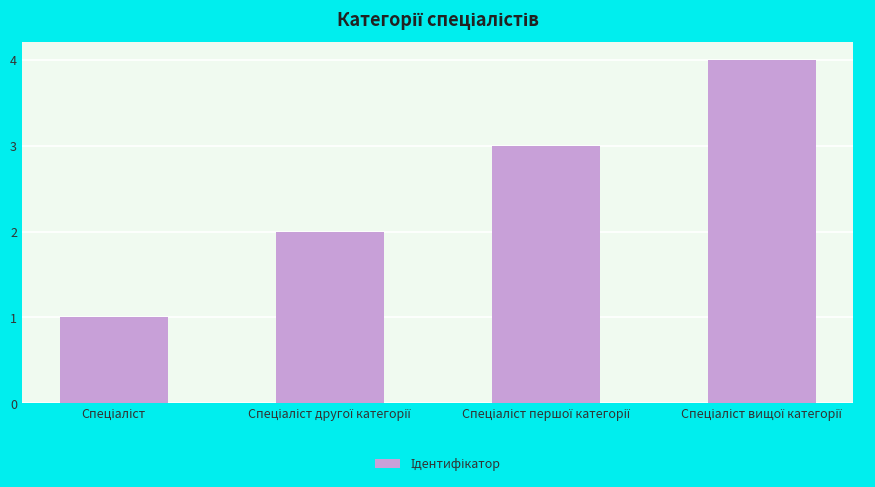

What is the difference between the second highest and minimum values?

2